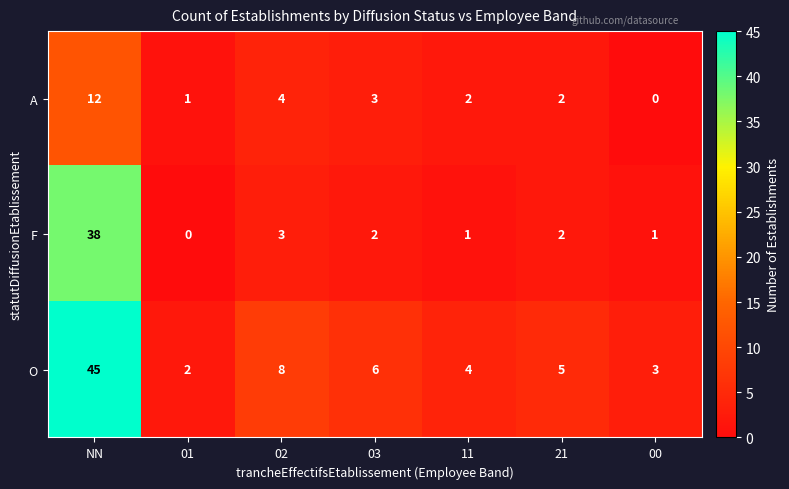

How many values in A are above zero?

6